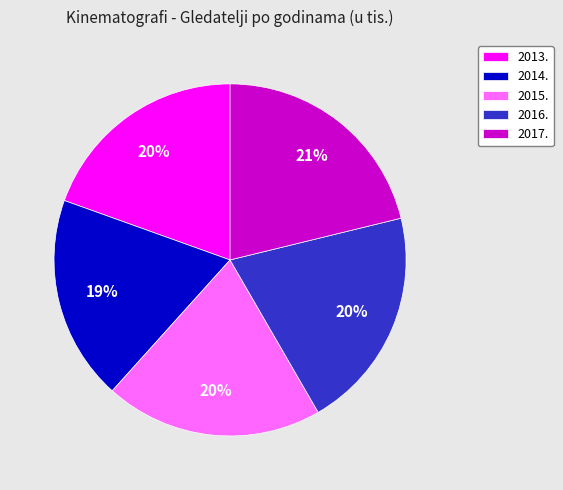

The 2014. slice represents 4% of the pie. True or false?

False